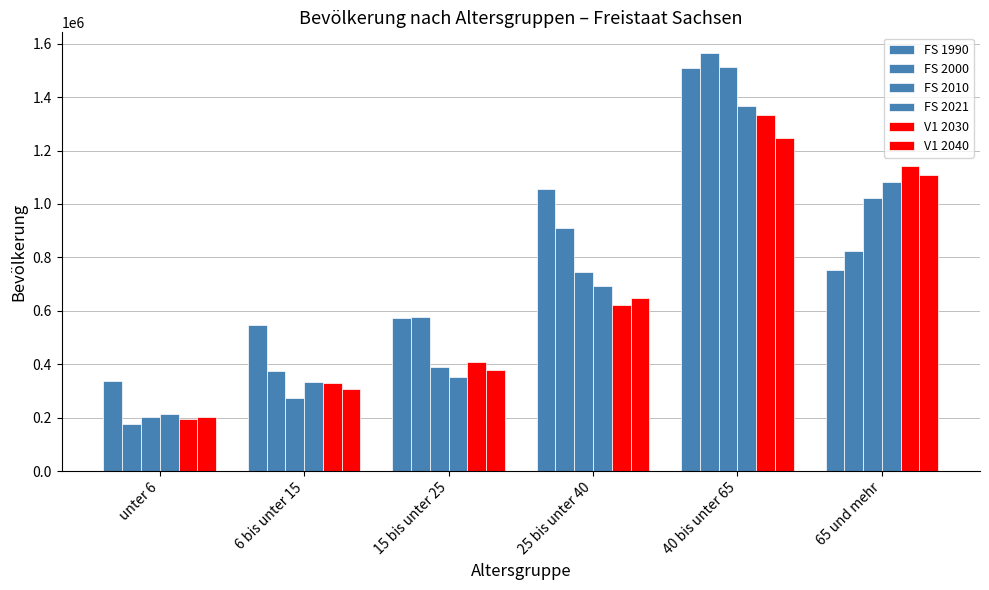

Count the number of data series in this chart.

6